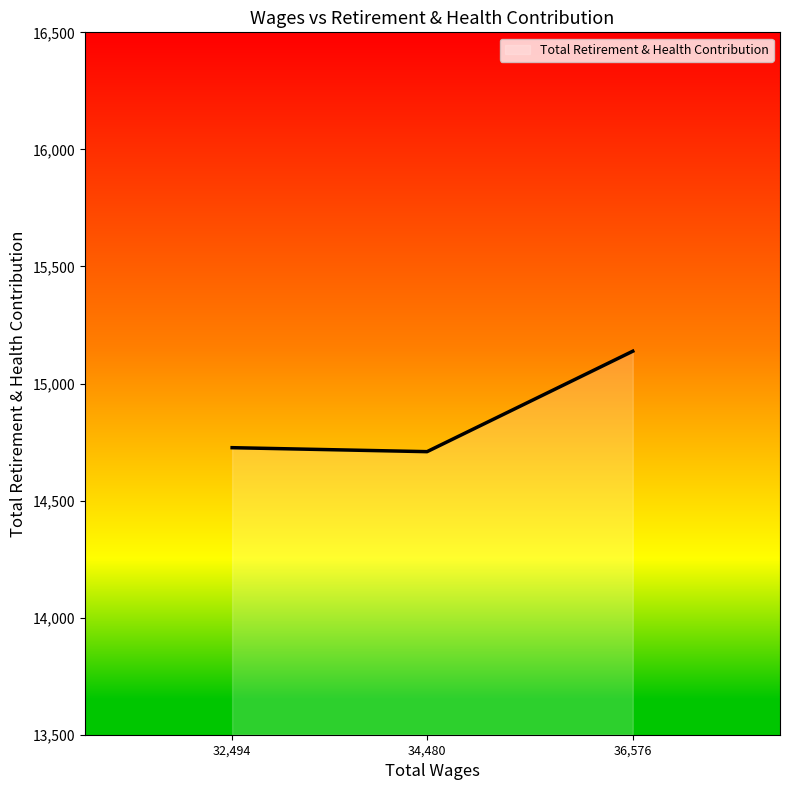

How many categories are shown in the chart?

3